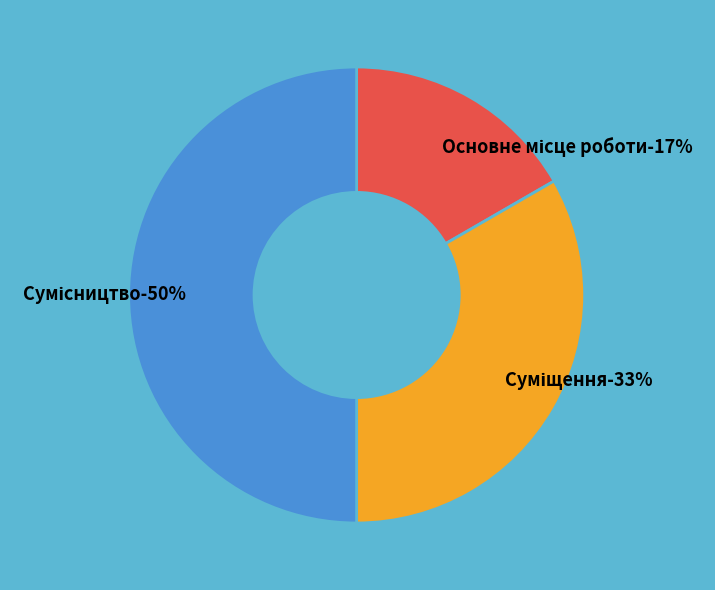

Does any single category account for the majority?

No